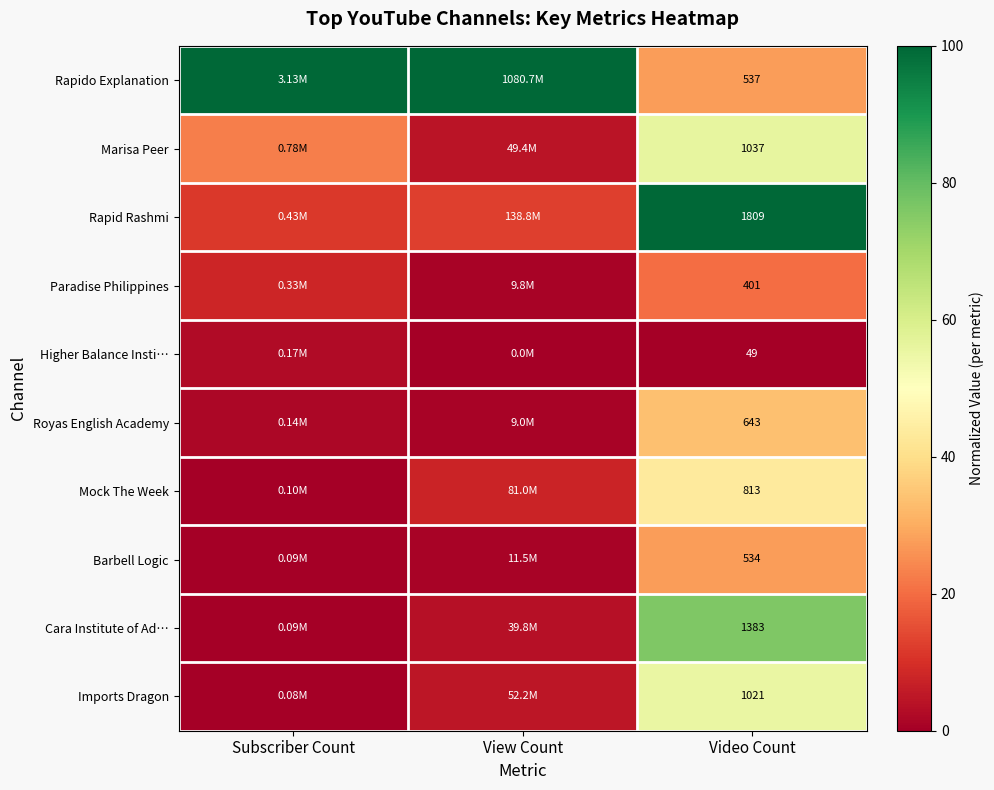

Count the number of data series in this chart.

10